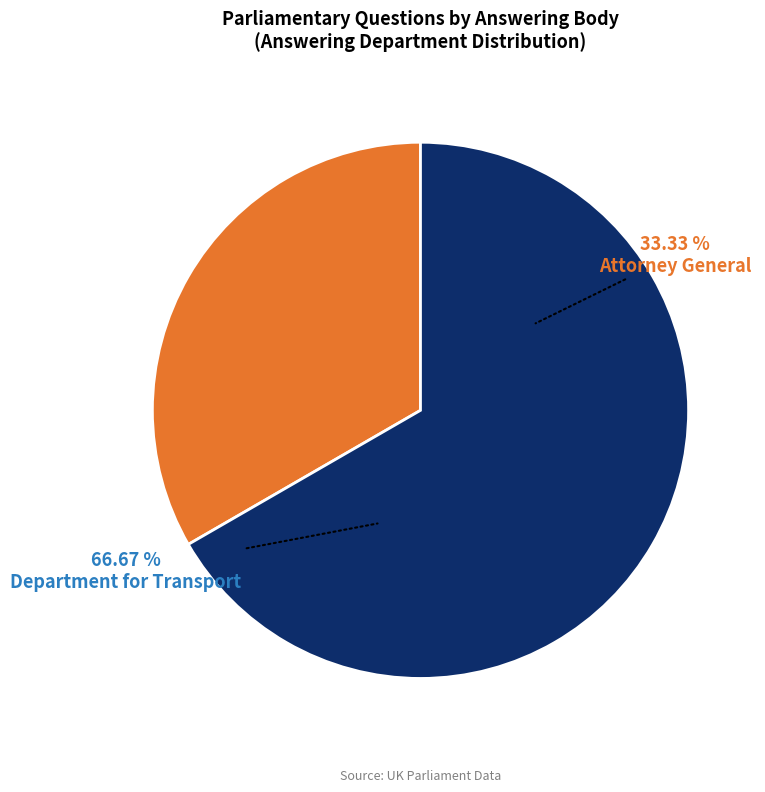

Is the sum of 9 and 4 greater than half?

No